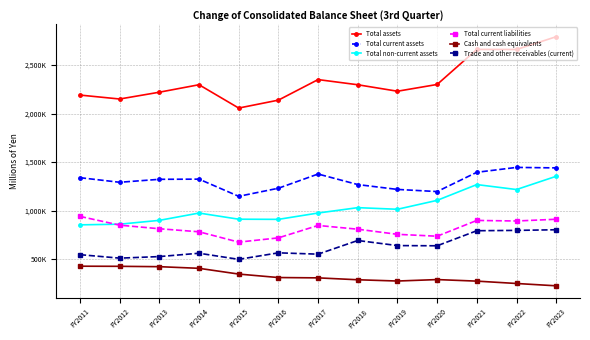

Where is the first local maximum for Trade and other receivables (current)?

FY2014